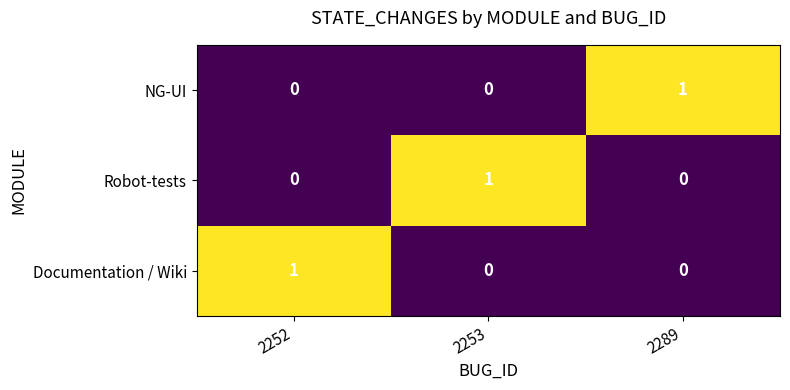

Reading right to left, transcribe all the data shown in this chart.

NG-UI: 2289=1	2253=0	2252=0
Robot-tests: 2289=0	2253=1	2252=0
Documentation / Wiki: 2289=0	2253=0	2252=1